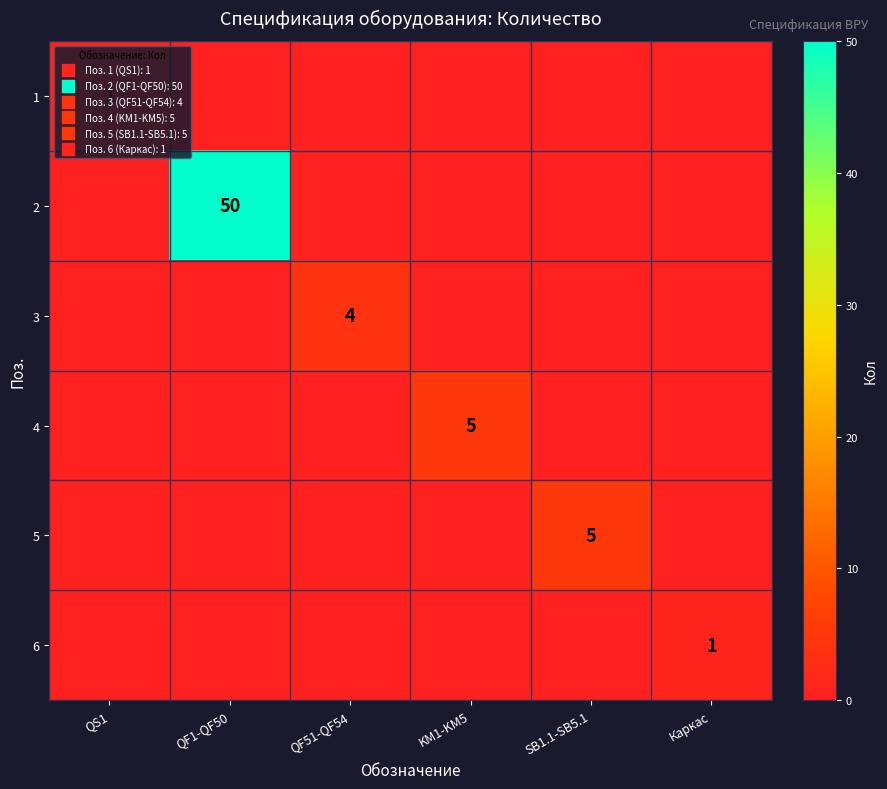

How many data points does each series have?

6